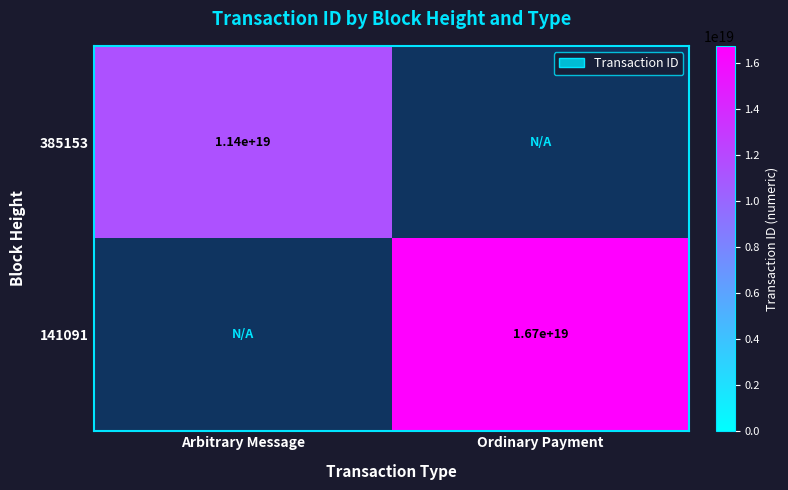

Is it true that 141091 equals 16700000000000000000 at Ordinary Payment?

True